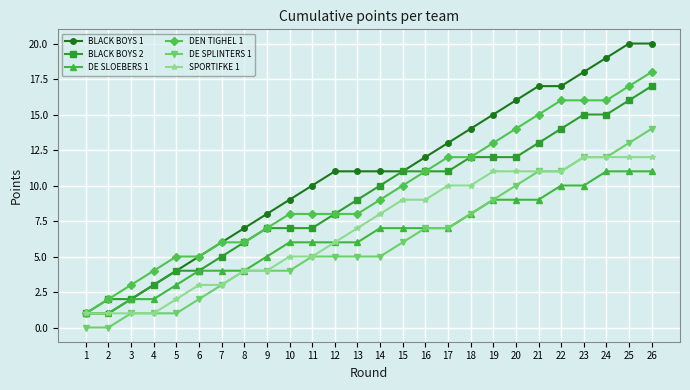

What is the value of the BLACK BOYS 2 point at the 24th from the left?

15